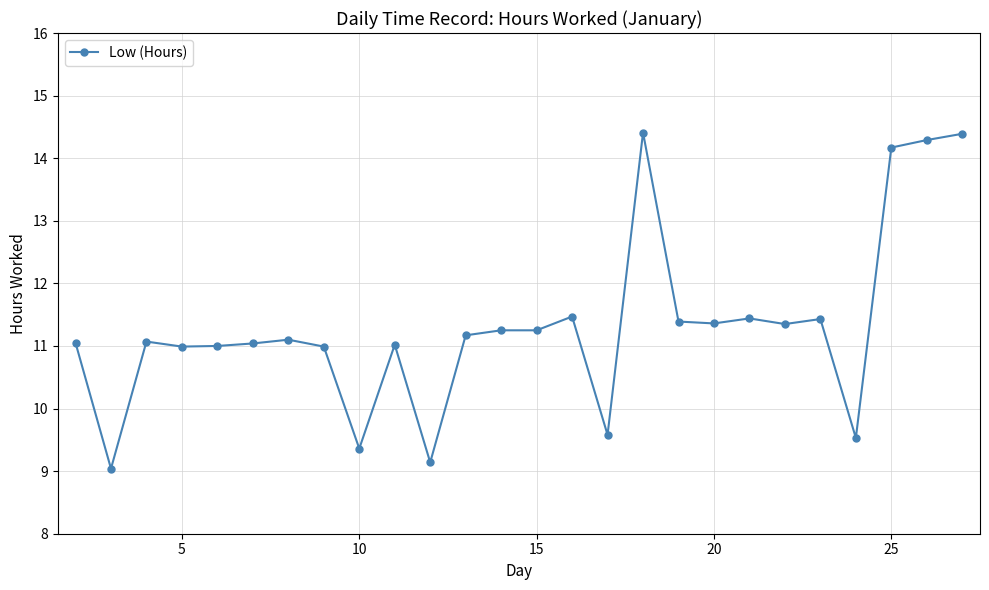

What is the minimum value shown in the chart?

9.0